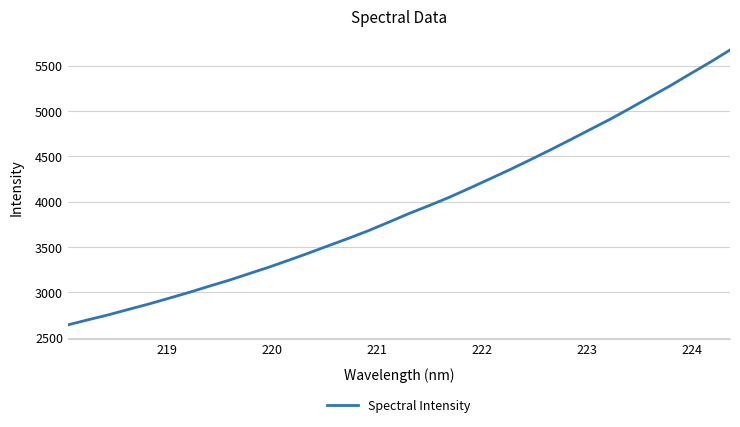

What is the smallest value displayed?

2641.1